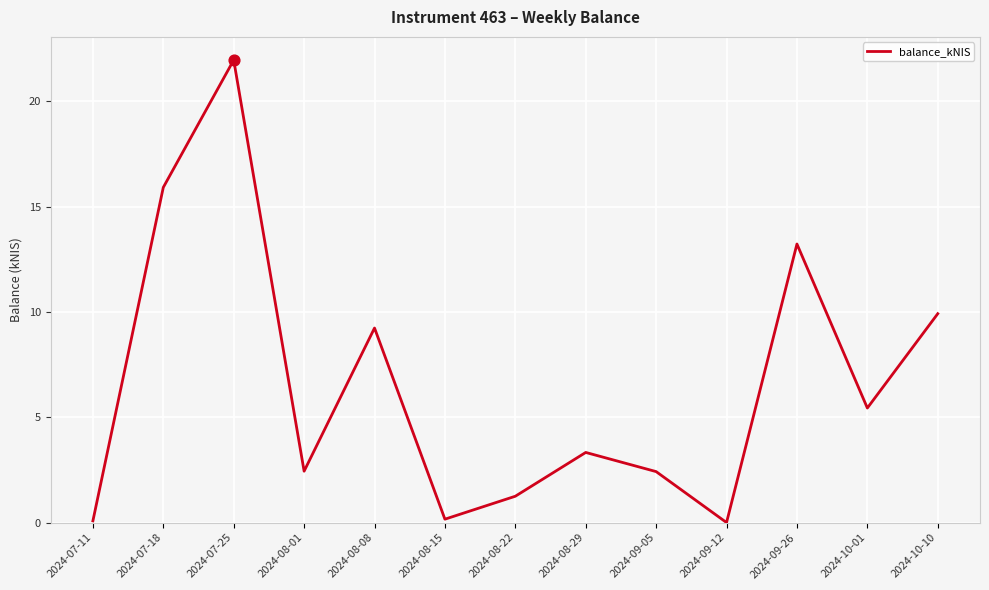

What is the change in value from 2024-07-25 to 2024-08-01?

-19.5